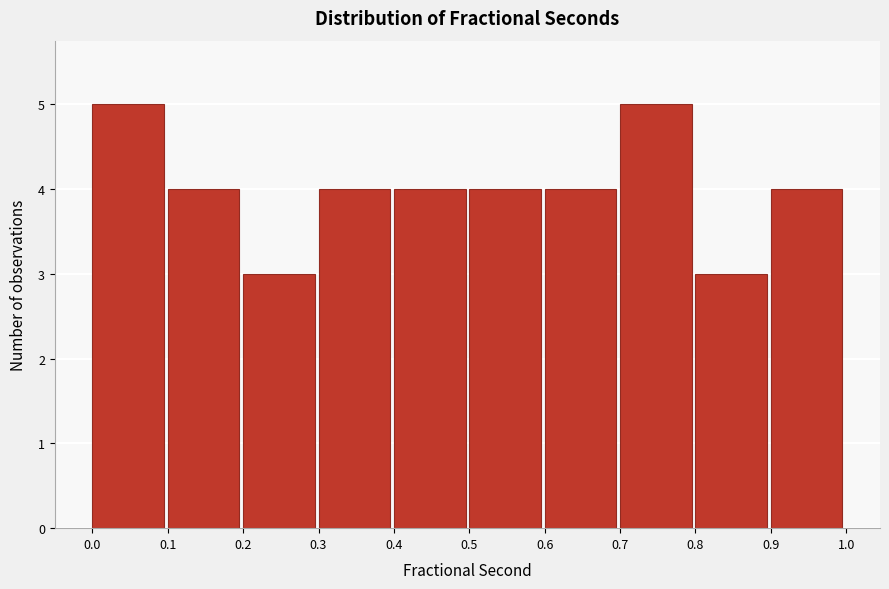

Reading left to right, transcribe this chart: for each bar, give the range it covers on the x-axis and its height. The values are not printed on the chart, so give them approximately, as read against the axis.

0.0 to 0.1: 5
0.1 to 0.2: 4
0.2 to 0.3: 3
0.3 to 0.4: 4
0.4 to 0.5: 4
0.5 to 0.6: 4
0.6 to 0.7: 4
0.7 to 0.8: 5
0.8 to 0.9: 3
0.9 to 1.0: 4